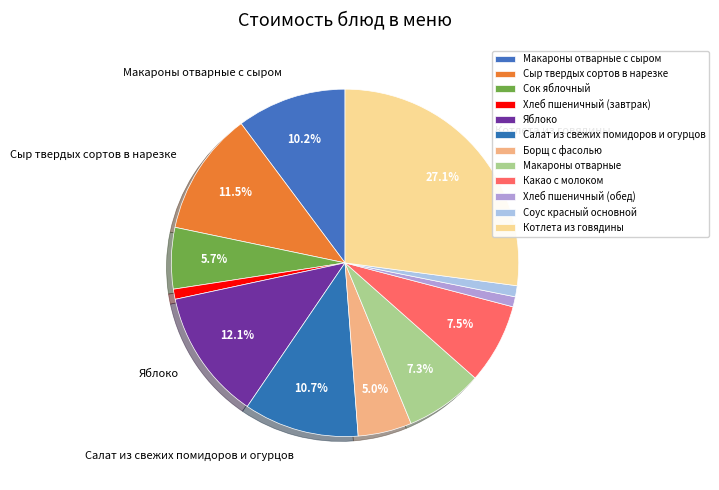

Approximately how many times larger is the value at Яблоко compared to Хлеб пшеничный (обед)?

12.9